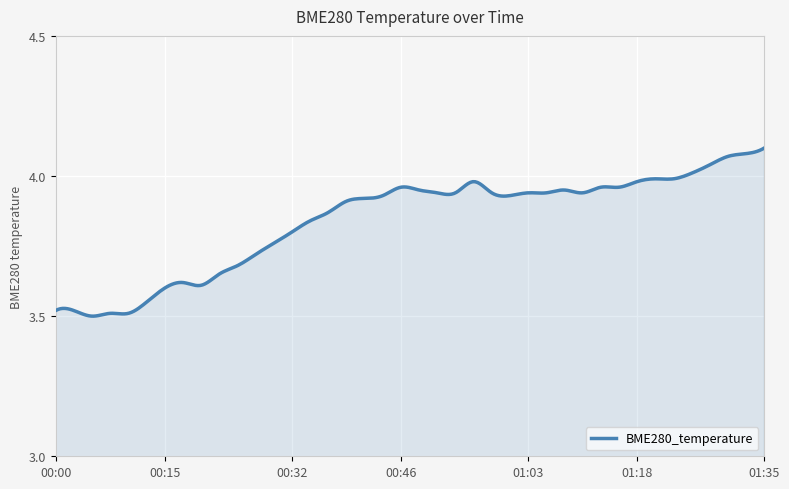

What is the difference between the maximum and minimum values?

0.6